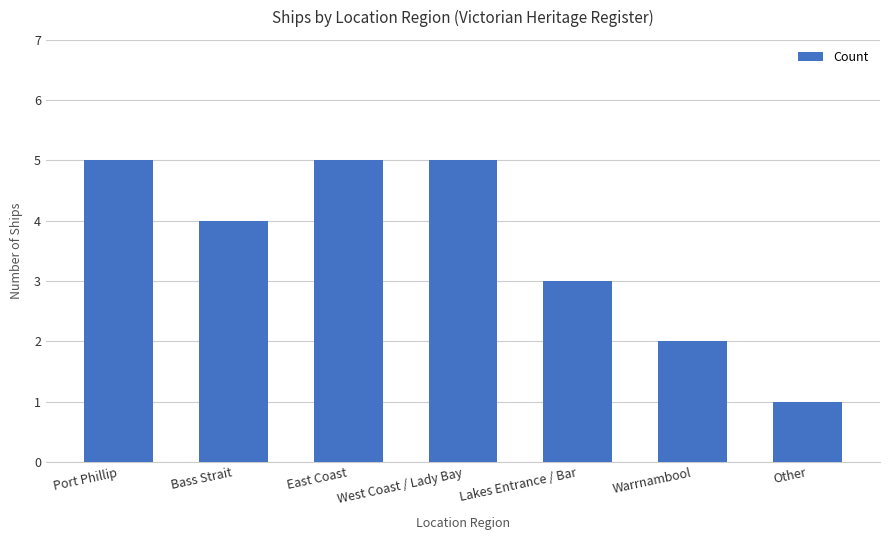

Which label corresponds to the smallest value in the chart?

Other